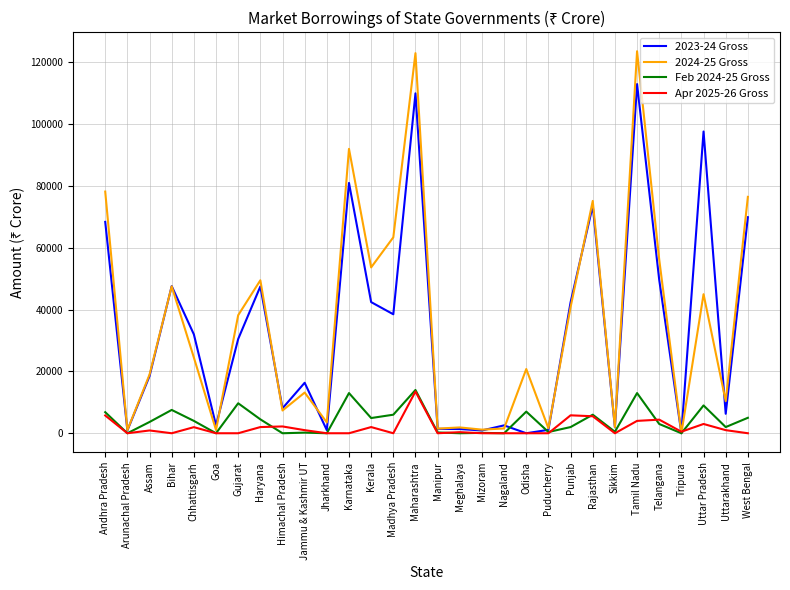

True or false: Feb 2024-25 Gross and 2023-24 Gross intersect in this chart.

True